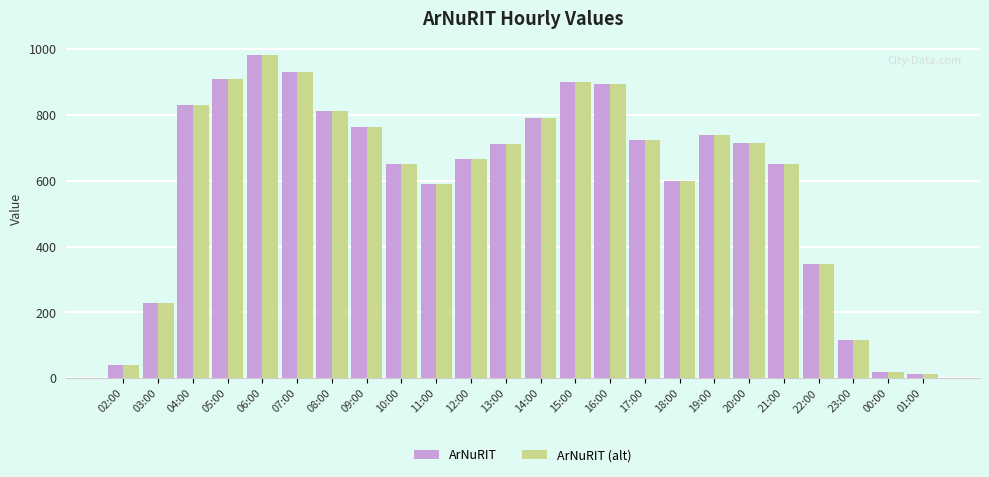

What is the value of the ArNuRIT (alt) bar at the 9th from the left?

652